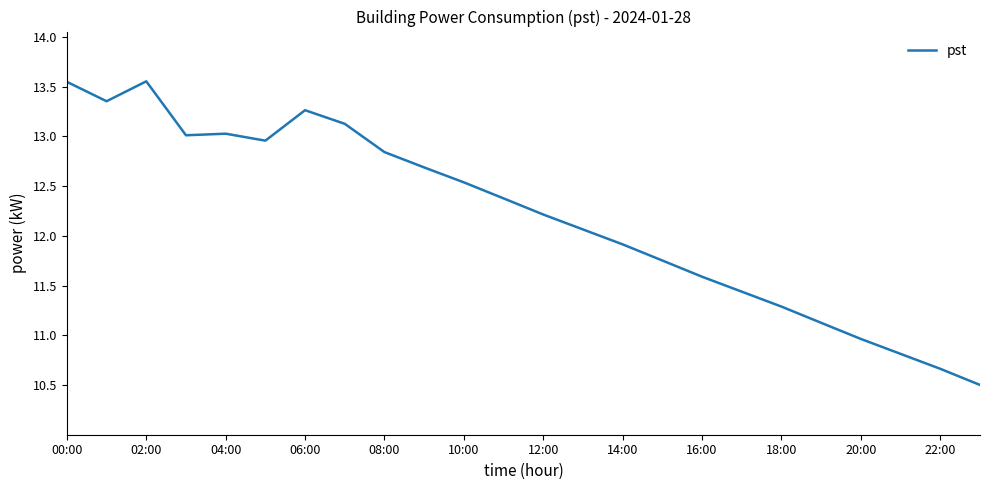

What is the smallest value displayed?

10.5